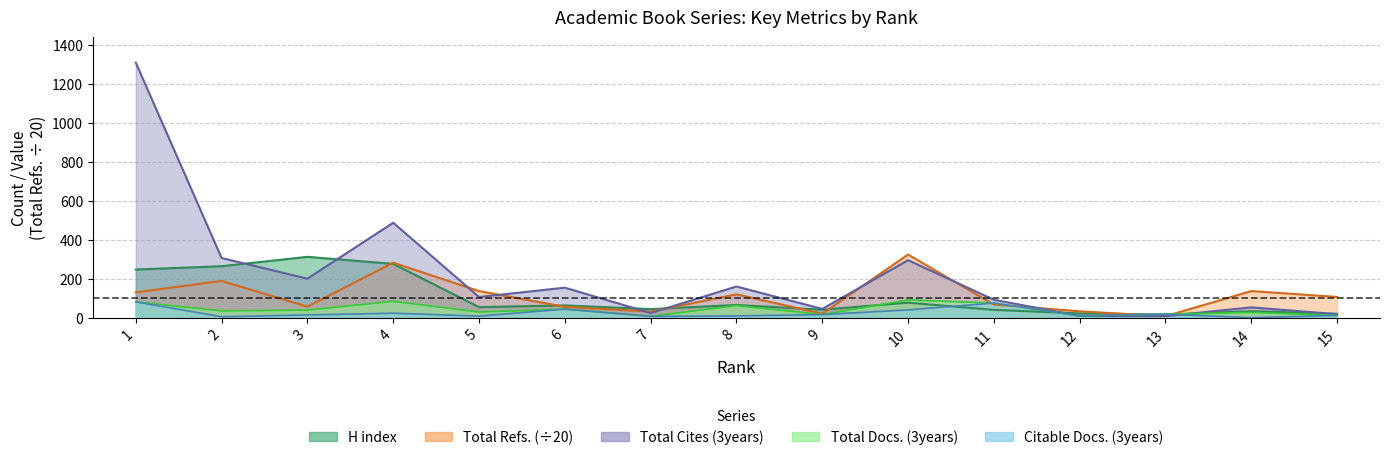

At how many categories does at least one series exceed 1302?

1